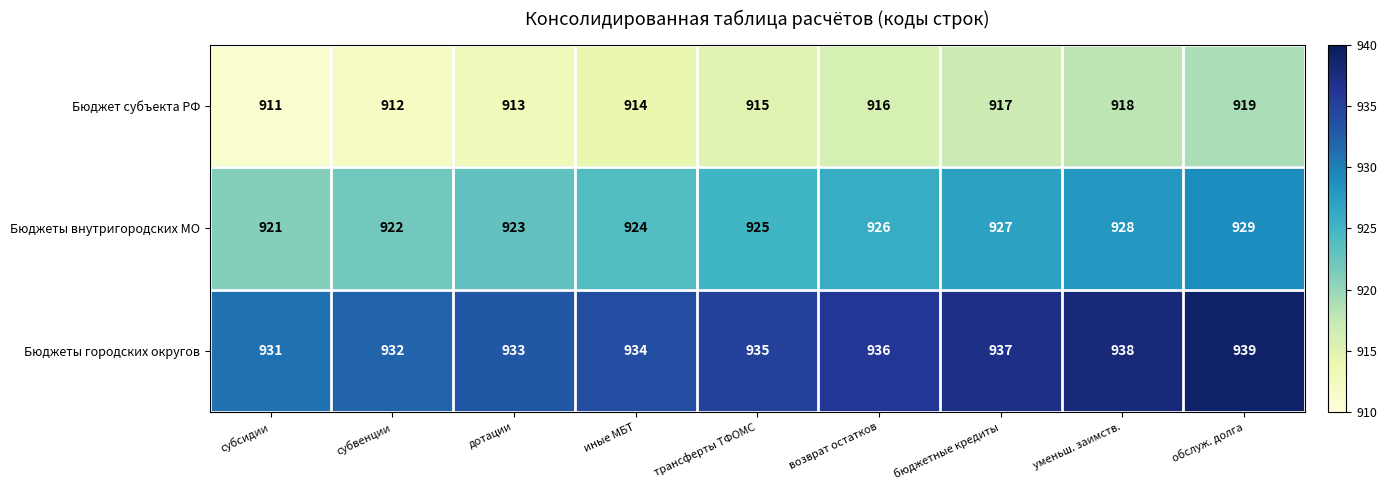

At which label does Бюджеты городских округов reach its minimum?

субсидии